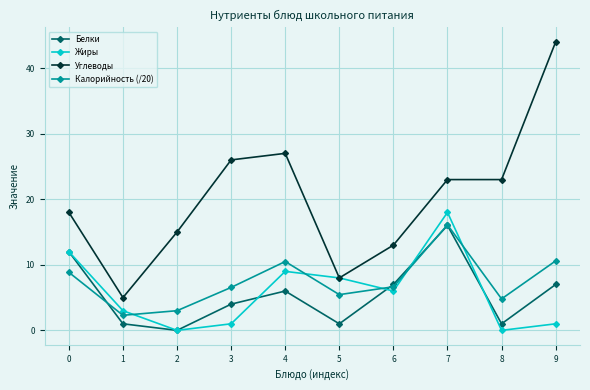

Is it true that Углеводы equals 35.3 at 3?

False